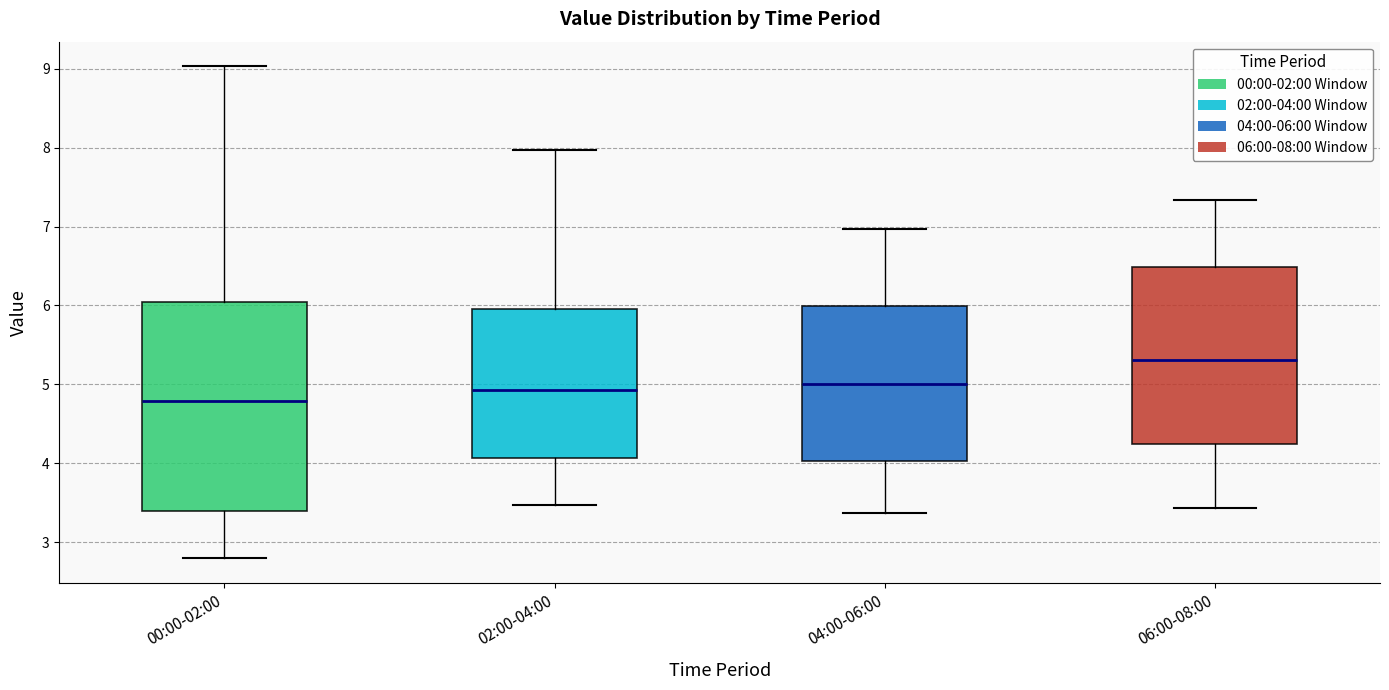

Which box has the highest median line?

06:00-08:00